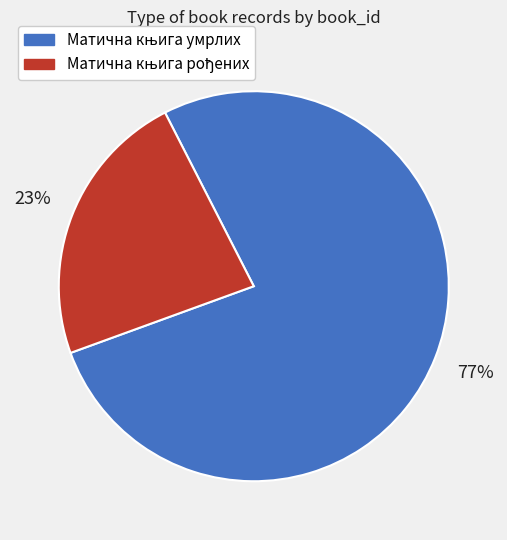

To the nearest percent, what is the average slice percentage?

50%